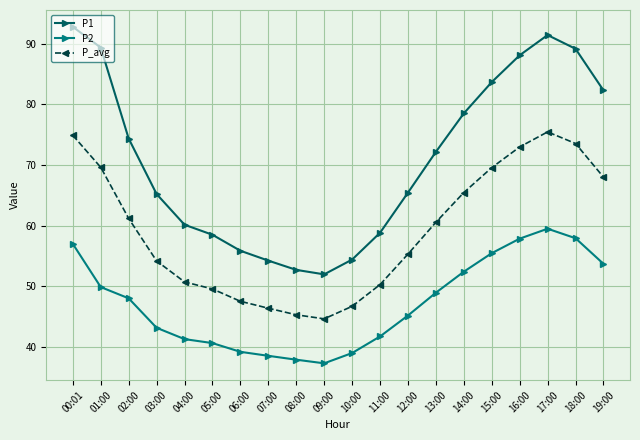

True or false: P_avg and P2 cross at least once.

False